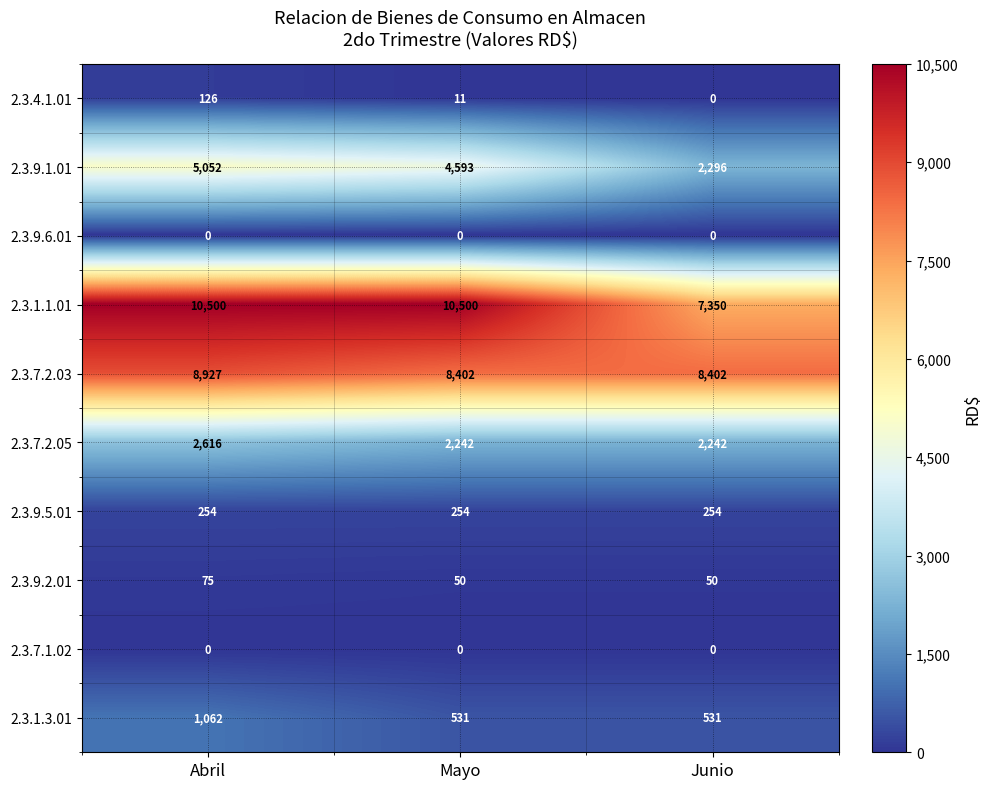

At how many categories does at least one series exceed 2781?

3